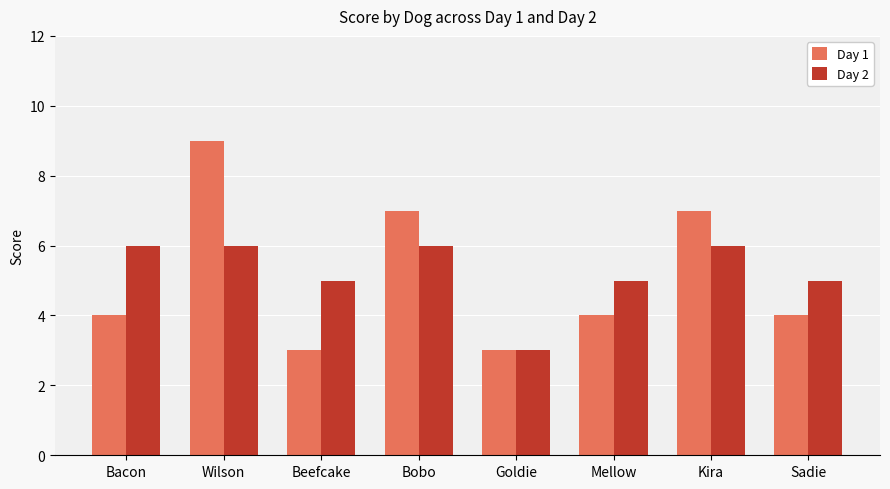

What is the difference between the second highest and minimum values in the Day 1 series?

4